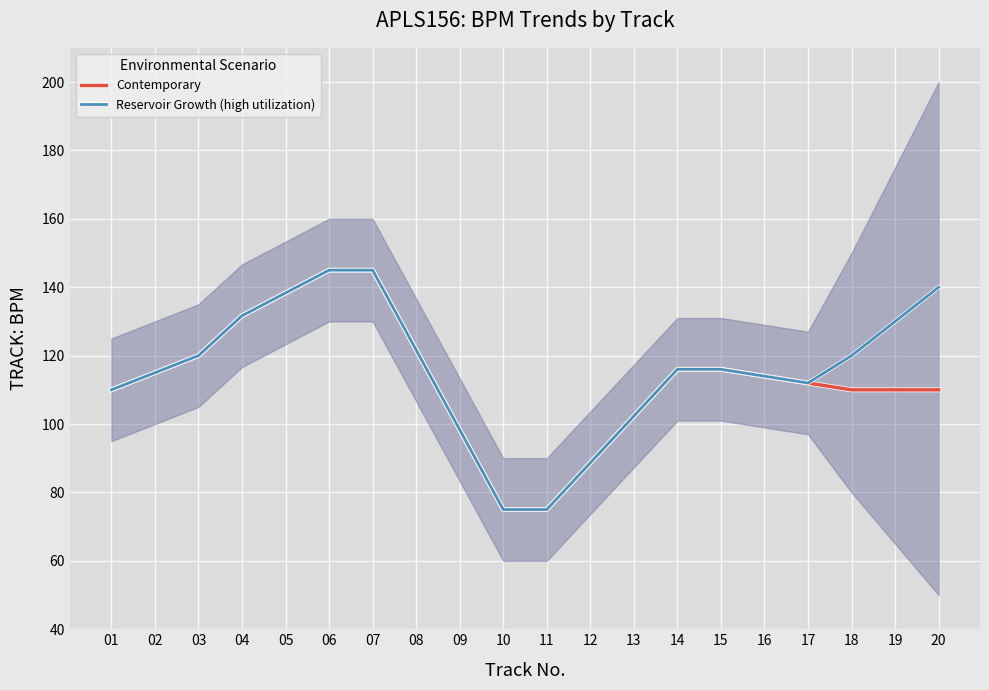

What is the approximate value of Reservoir Growth (high utilization) at 14?

116.0